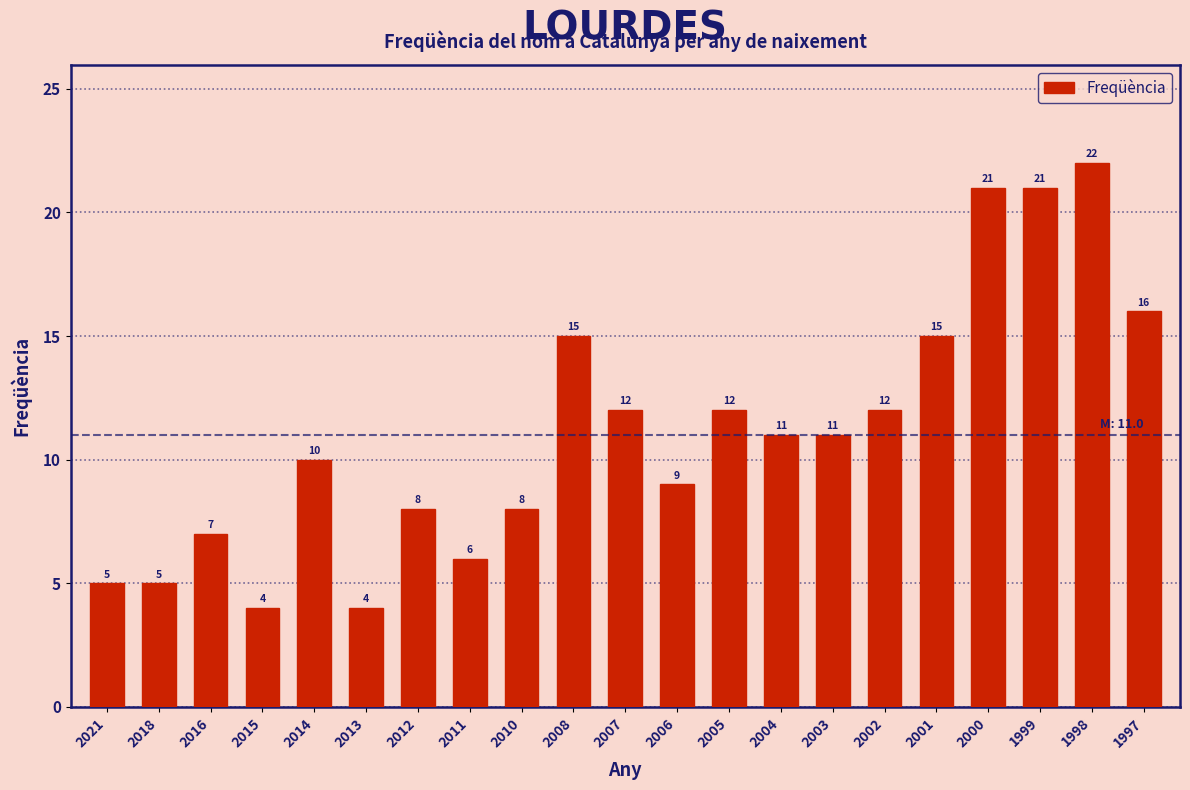

Reading left to right, extract all data points from this chart.

2021=5	2018=5	2016=7	2015=4	2014=10	2013=4	2012=8	2011=6	2010=8	2008=15	2007=12	2006=9	2005=12	2004=11	2003=11	2002=12	2001=15	2000=21	1999=21	1998=22	1997=16